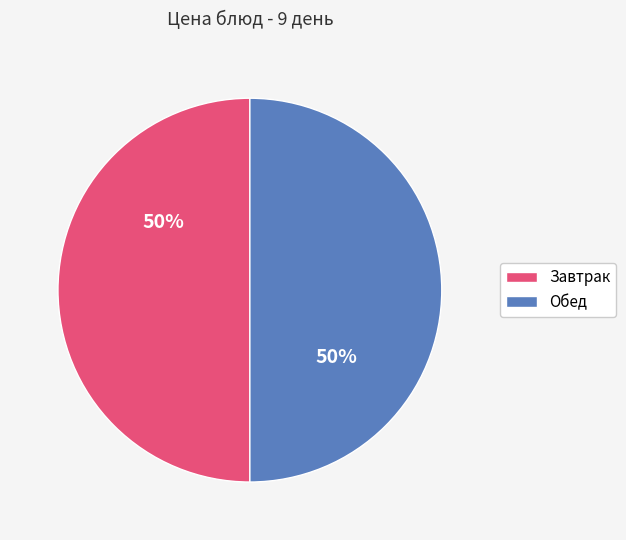

To the nearest percent, what is the average slice percentage?

50%